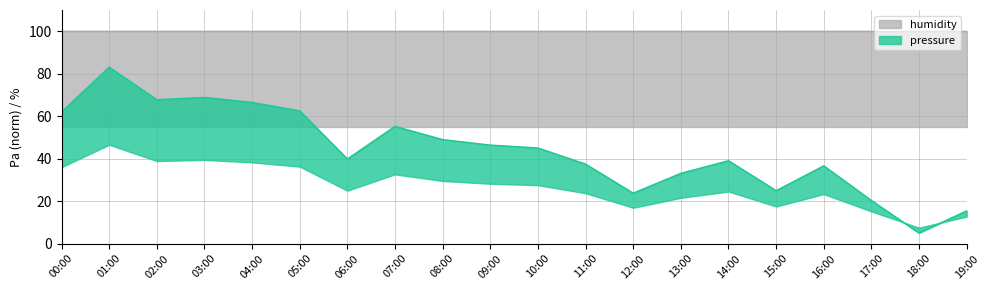

Count the number of categories in the chart.

20